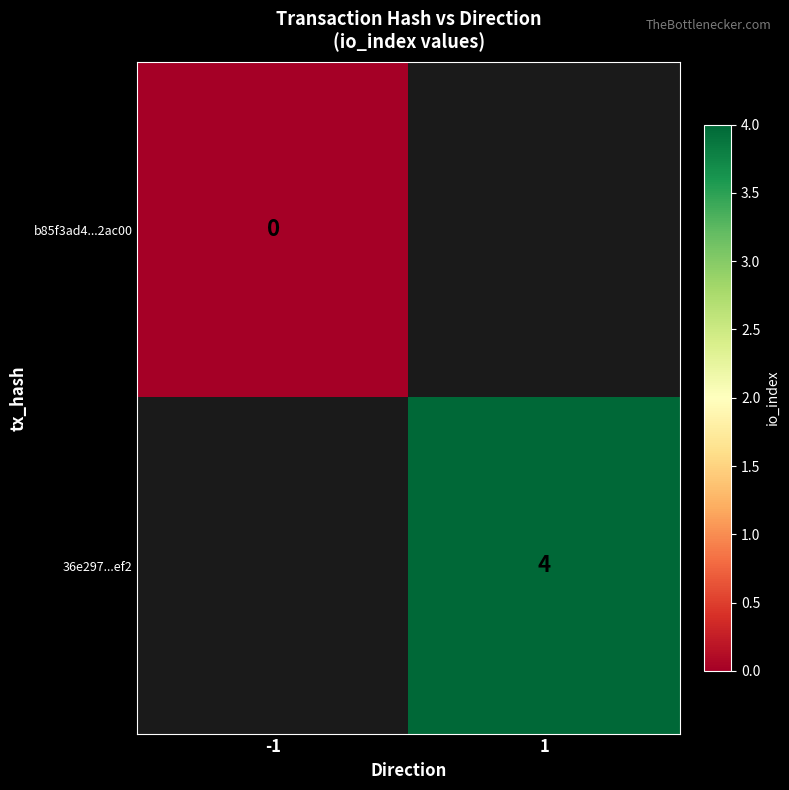

Which category has the highest value across all series?

1